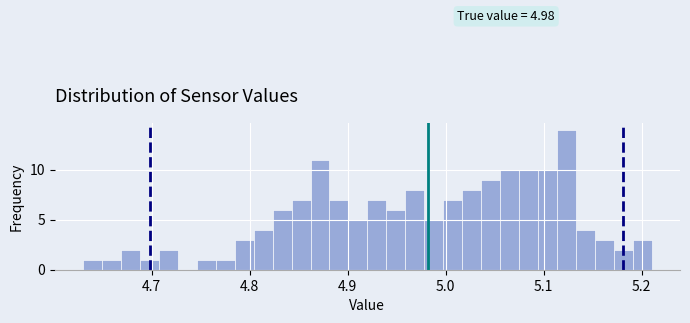

Around what value on the x-axis is the tallest bar? Give the approximate position of its centre, as read against the axis.

5.12